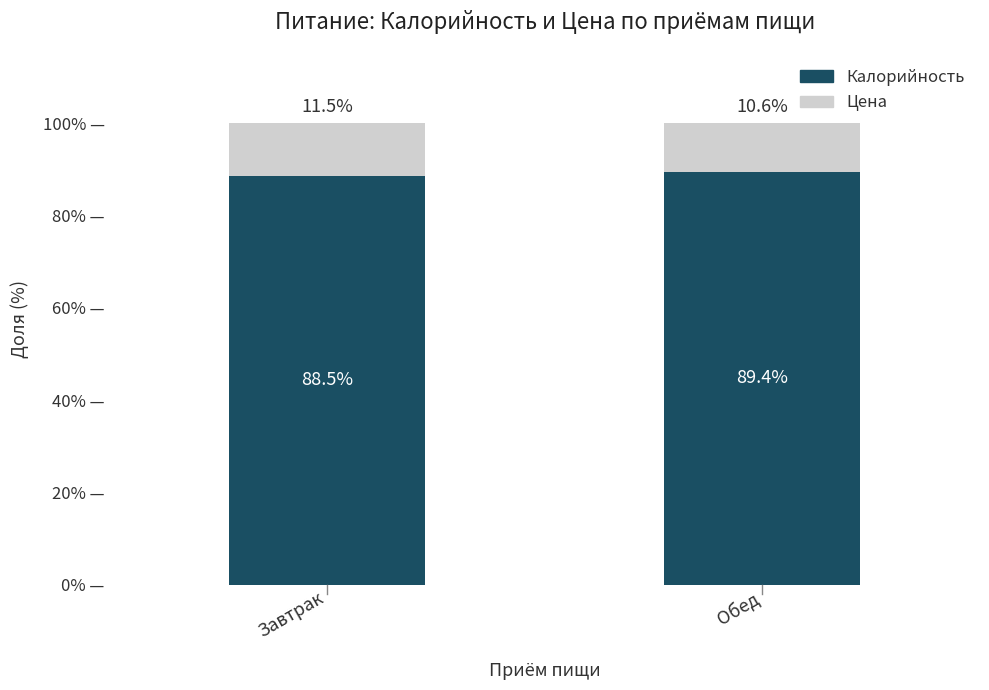

List the labels in order of Калорийность value, smallest first.

Завтрак, Обед